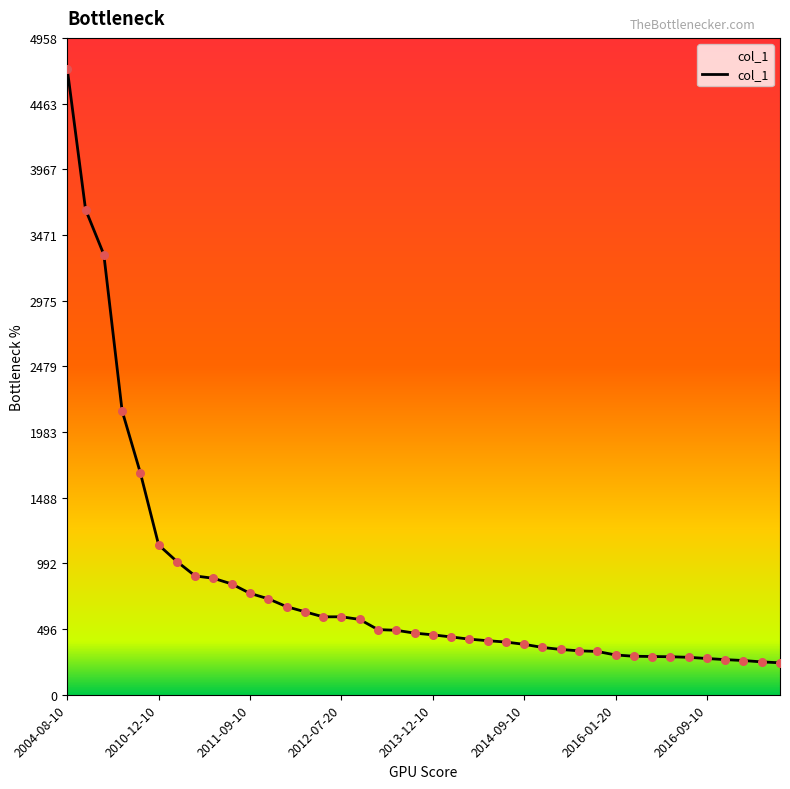

What is the difference between the maximum and minimum values?

4481.1